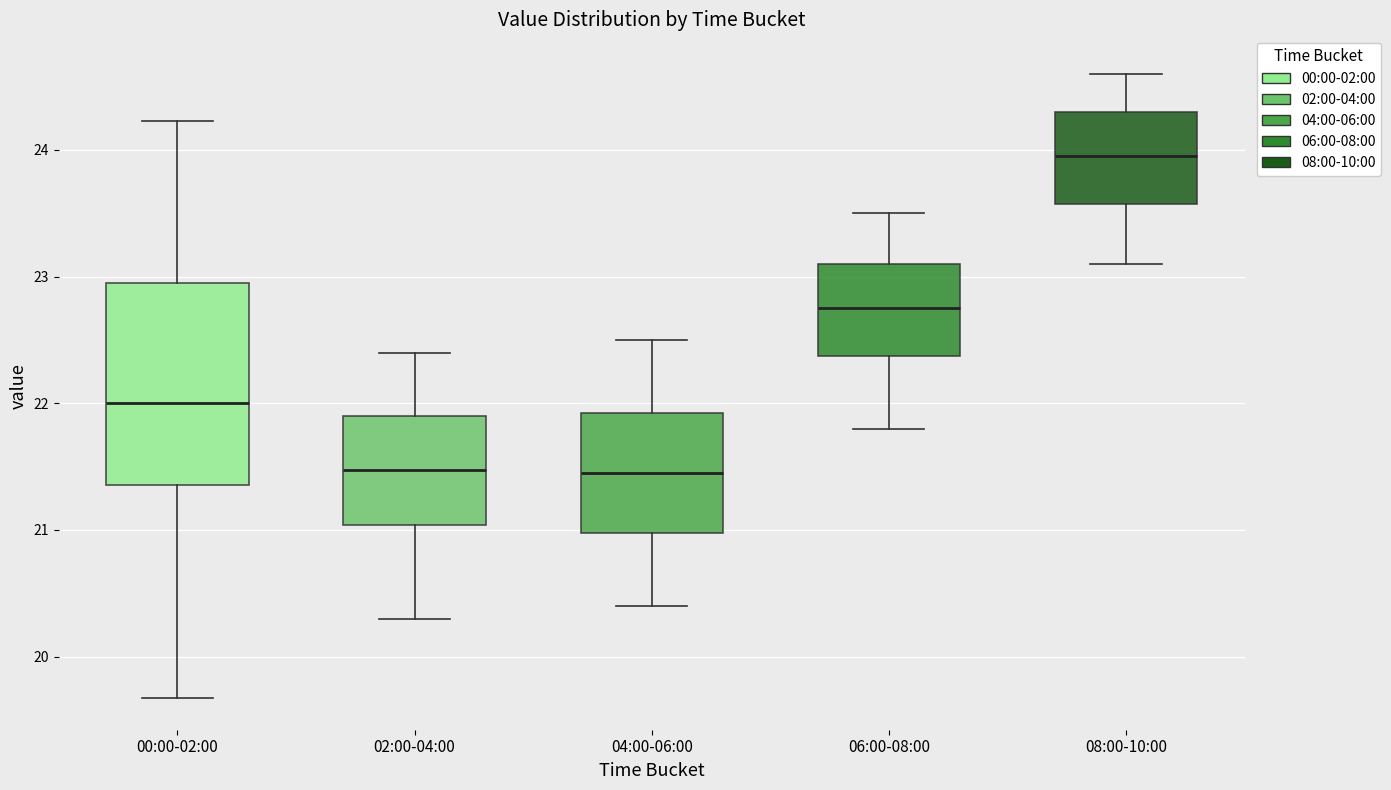

Reading left to right, read every box against the y-axis: the position of its median line, the range the box covers, and the ends of its whiskers. The values are not printed on the chart, so give them approximately, as read against the axis.

00:00-02:00: median 22.0, box 21.4 to 23.0, whiskers 19.7 to 24.2
02:00-04:00: median 21.5, box 21.0 to 21.9, whiskers 20.3 to 22.4
04:00-06:00: median 21.5, box 21.0 to 21.9, whiskers 20.4 to 22.5
06:00-08:00: median 22.8, box 22.4 to 23.1, whiskers 21.8 to 23.5
08:00-10:00: median 24.0, box 23.6 to 24.3, whiskers 23.1 to 24.6